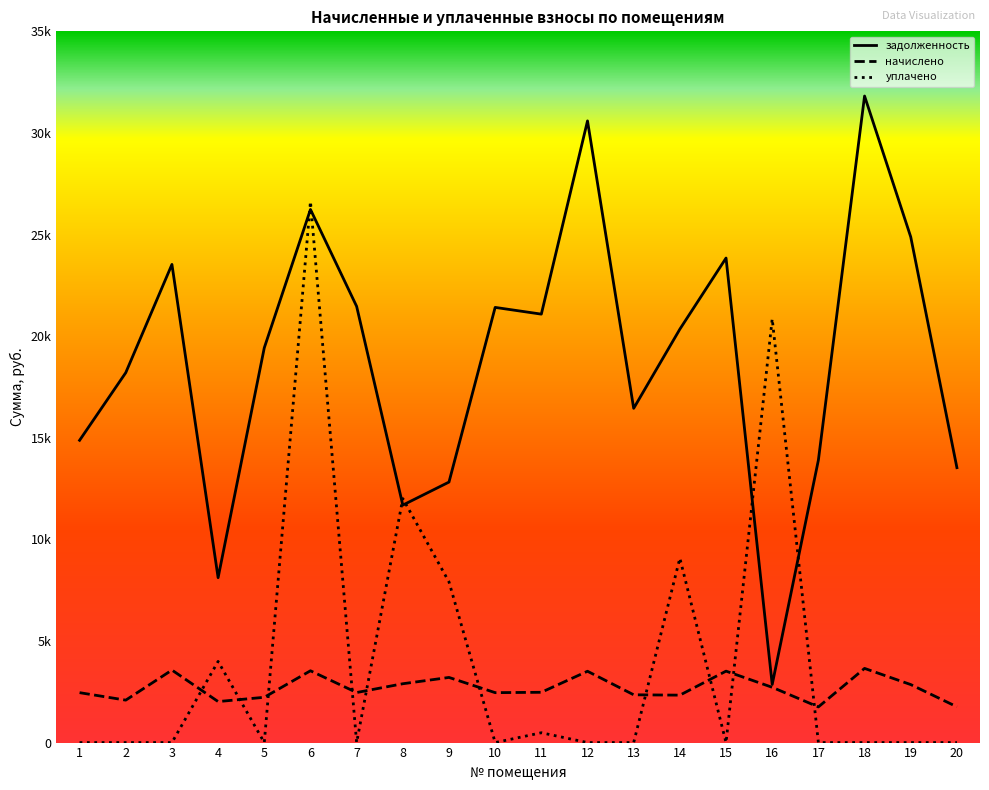

Does the chart display data point markers on the line(s)?

No